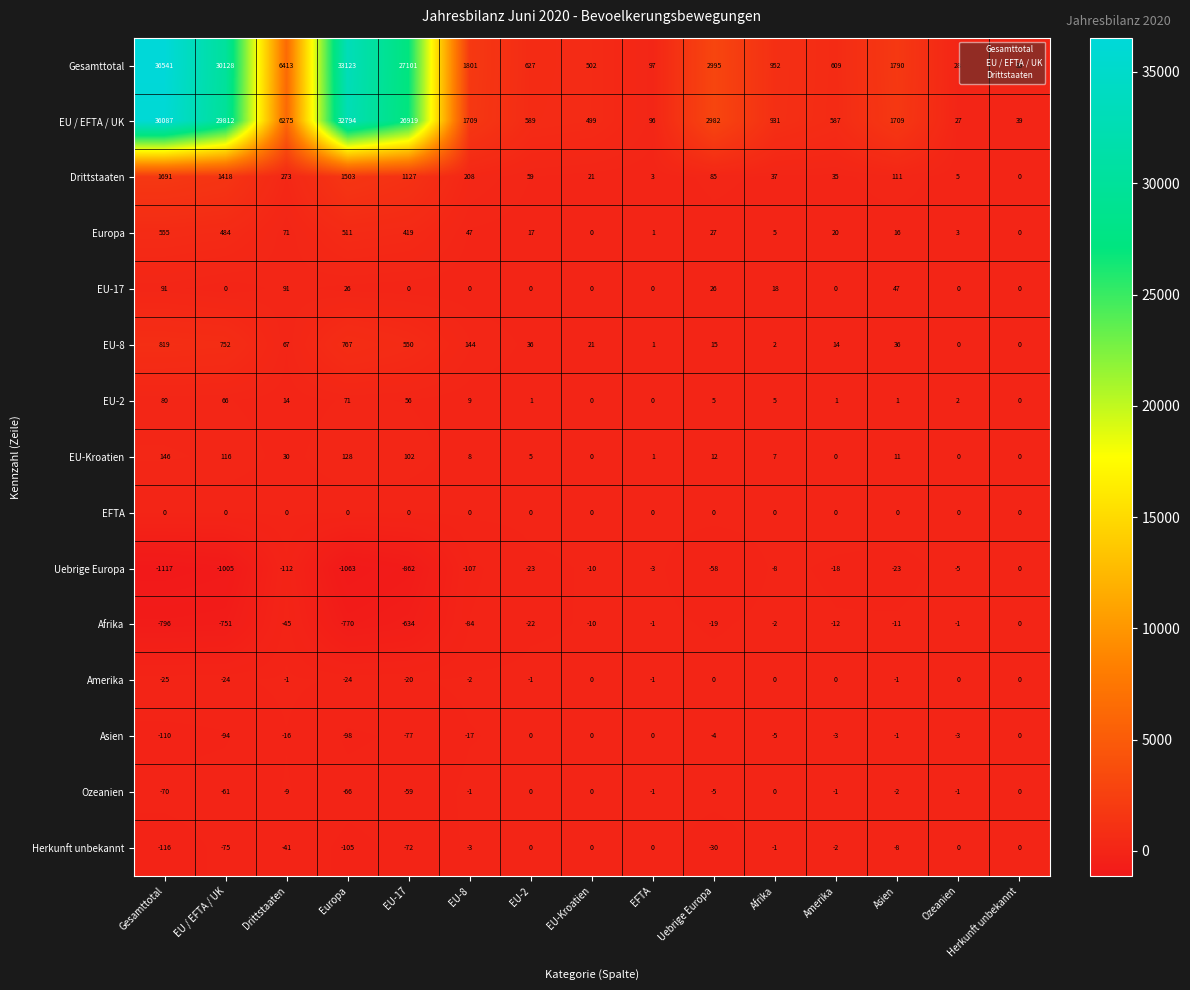

The value of Herkunft unbekannt at Ozeanien is 39. True or false?

False